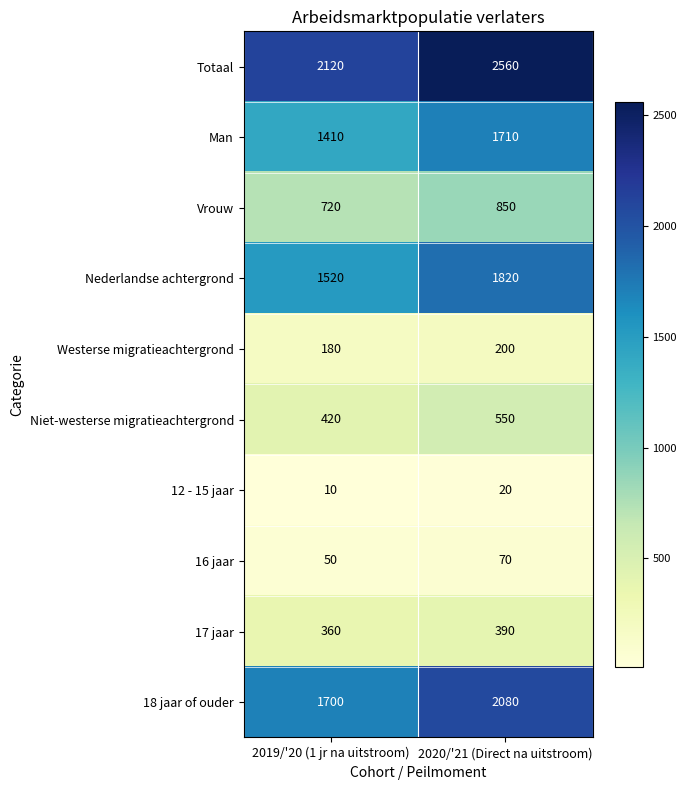

What is the maximum value for Niet-westerse migratieachtergrond?

550